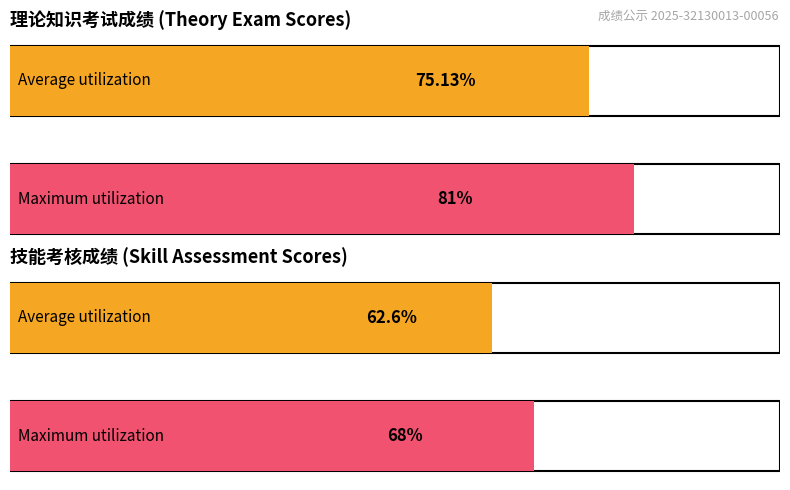

List the series in order of their overall mean, lowest first.

技能考核成绩, 理论知识考试成绩